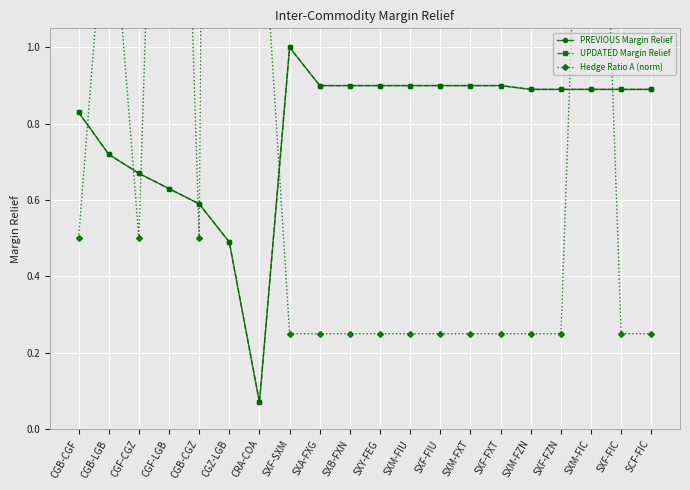

List the labels in order of UPDATED Margin Relief value, smallest first.

CRA-COA, CGZ-LGB, CGB-CGZ, CGF-LGB, CGF-CGZ, CGB-LGB, CGB-CGF, SXM-FZN, SXF-FZN, SXM-FIC, SXF-FIC, SCF-FIC, SXA-FXG, SXB-FXN, SXY-FEG, SXM-FIU, SXF-FIU, SXM-FXT, SXF-FXT, SXF-SXM